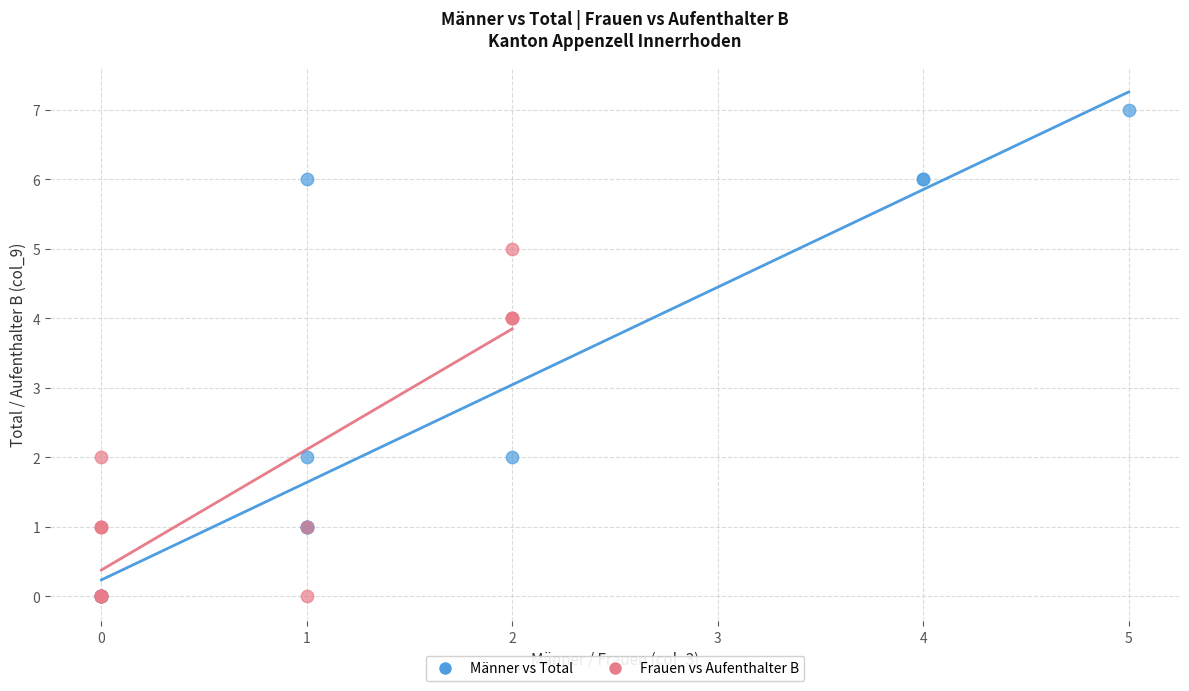

Which series has the largest Y range (max minus min)?

Männer vs Total